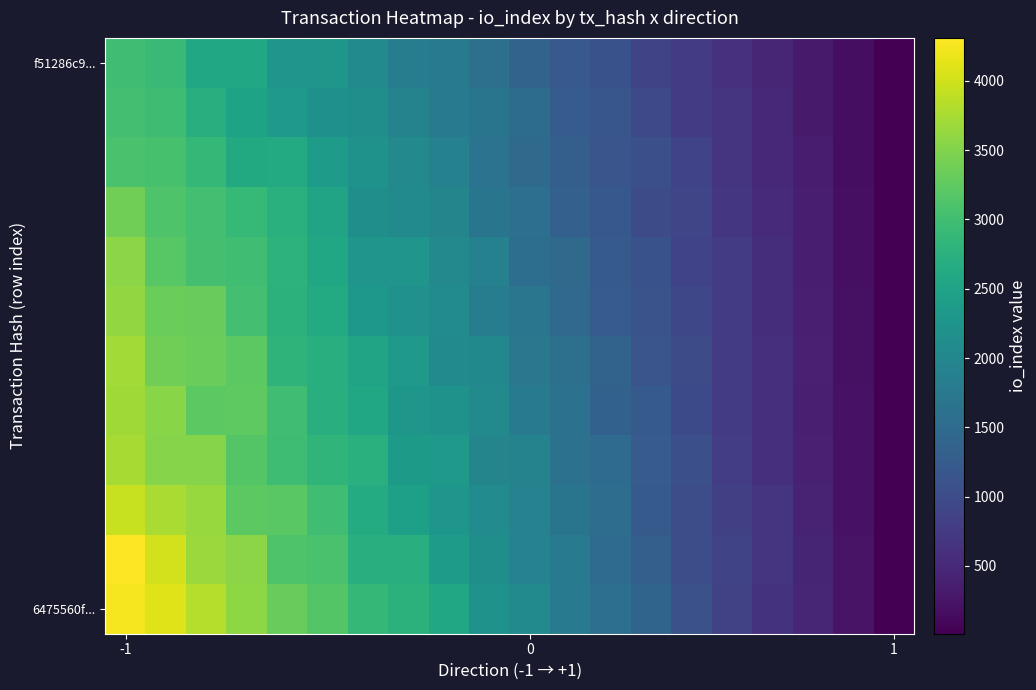

What is the maximum value shown in the chart?

4310.6